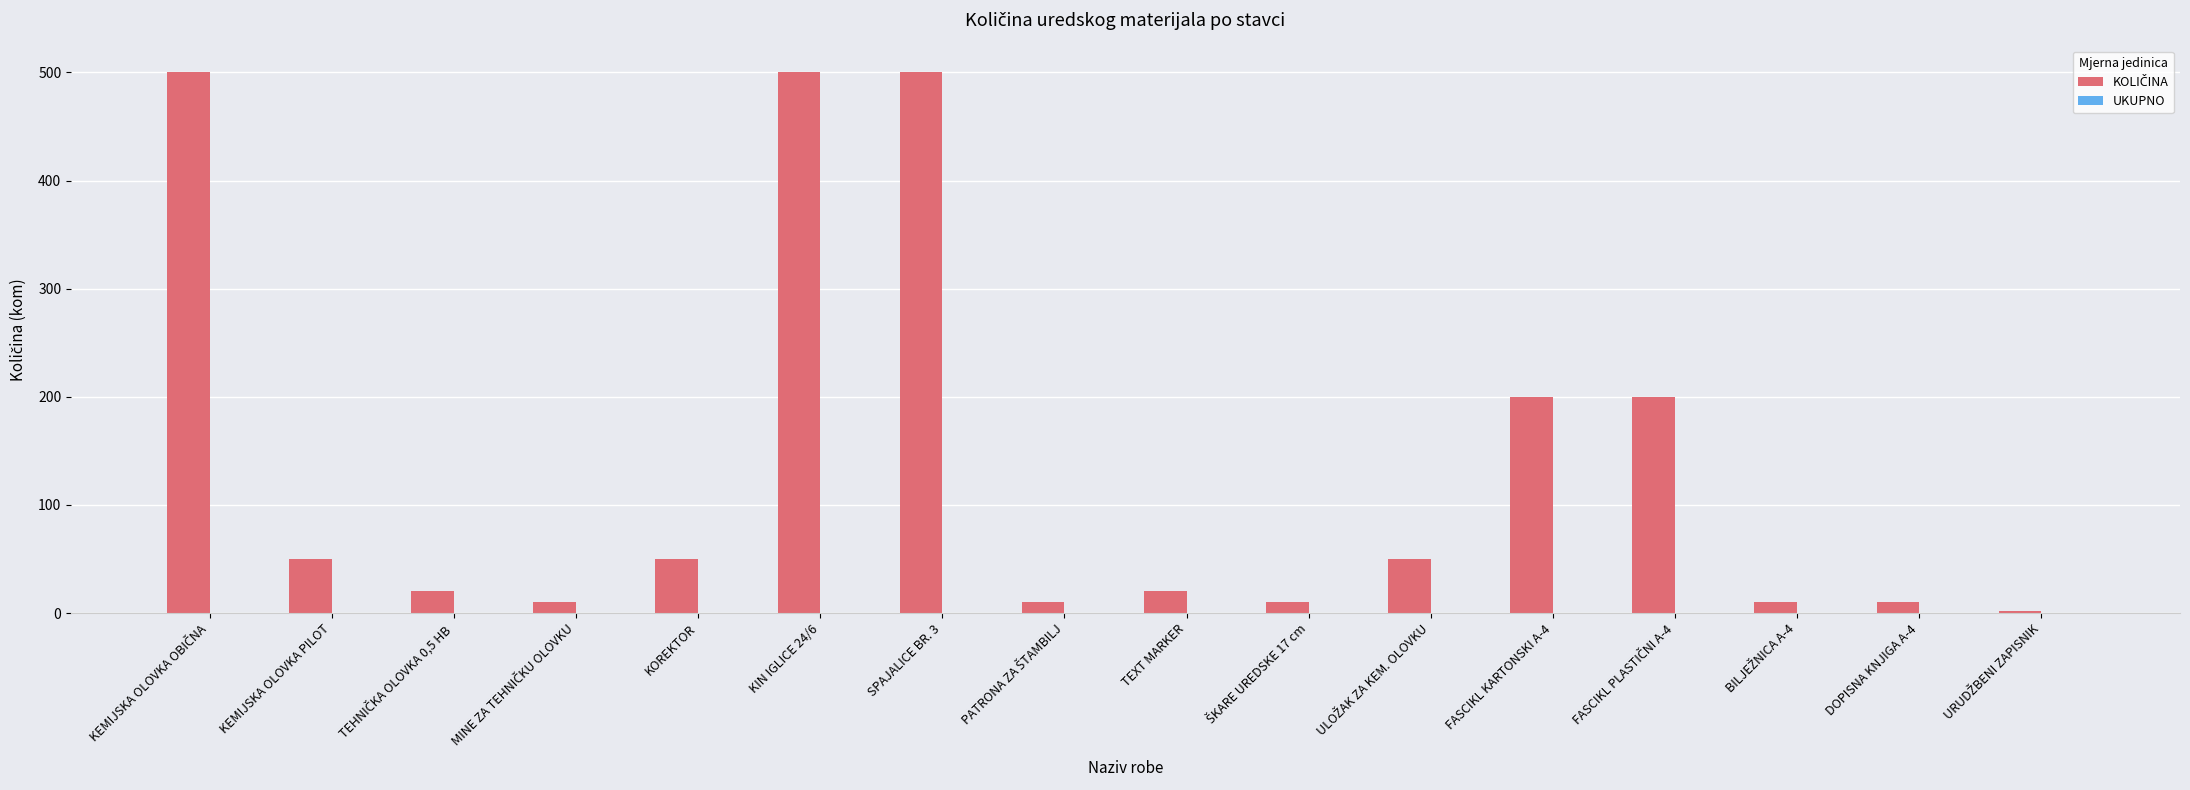

What is the label of the 5th bar from the left?

KOREKTOR